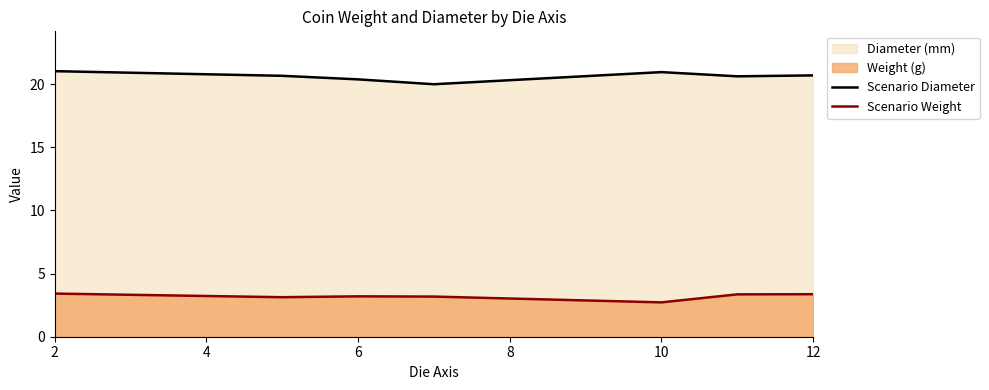

List the series in order of their overall mean, highest first.

Scenario Diameter, Scenario Weight